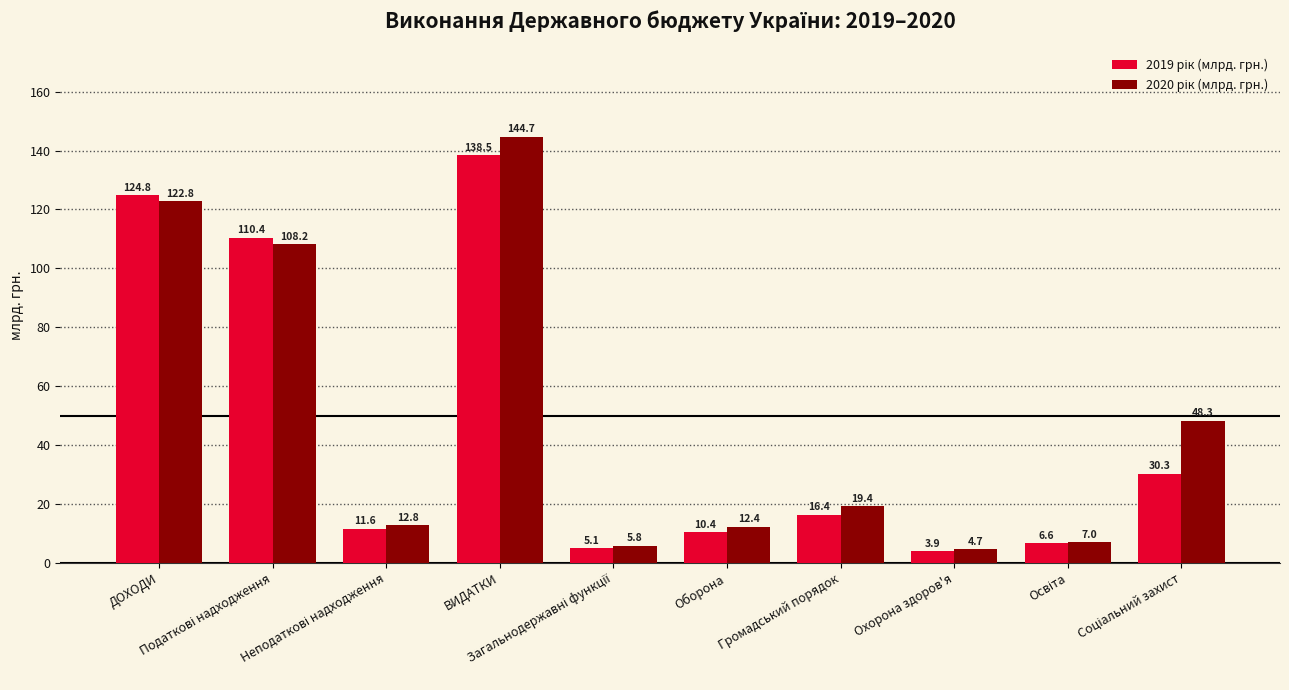

At how many categories does at least one series exceed 59?

3